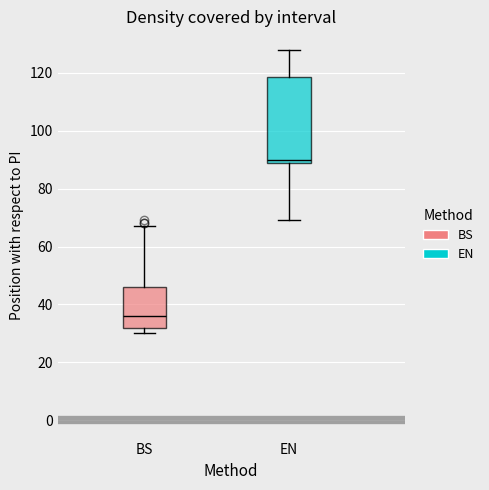

Reading left to right, transcribe this box plot: for each box, give where its median line is, the range the box spans, and where its two whiskers end, as read against the y-axis. The values are not printed on the chart, so give them approximately, as read against the axis.

BS: median 36, box 32 to 46, whiskers 30 to 68
EN: median 90, box 88 to 118, whiskers 70 to 128